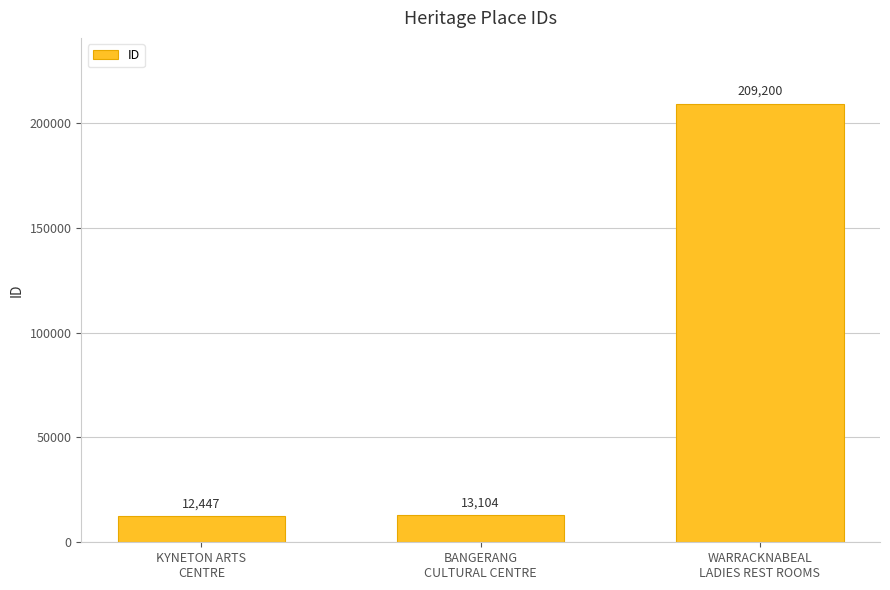

List the labels in order of value, smallest first.

KYNETON ARTS
CENTRE, BANGERANG
CULTURAL CENTRE, WARRACKNABEAL
LADIES REST ROOMS